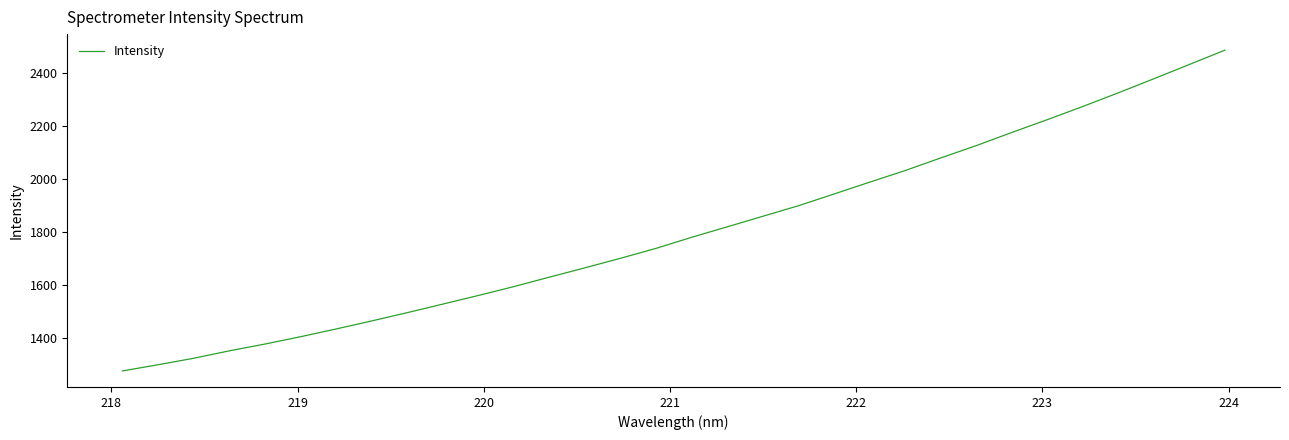

What is the difference between the second highest and second lowest values?

1131.0